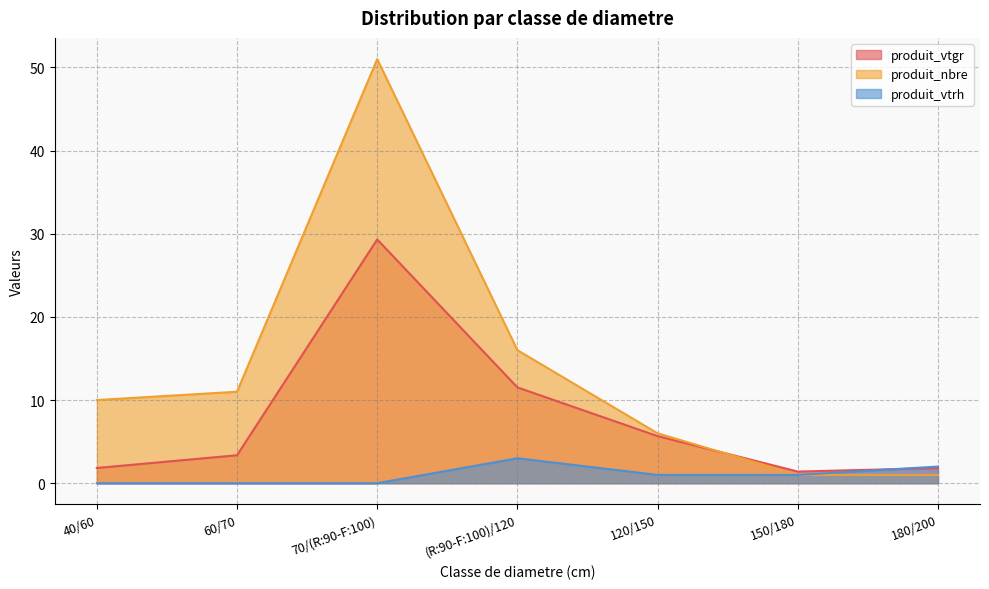

At which label does produit_vtrh reach its minimum?

40/60